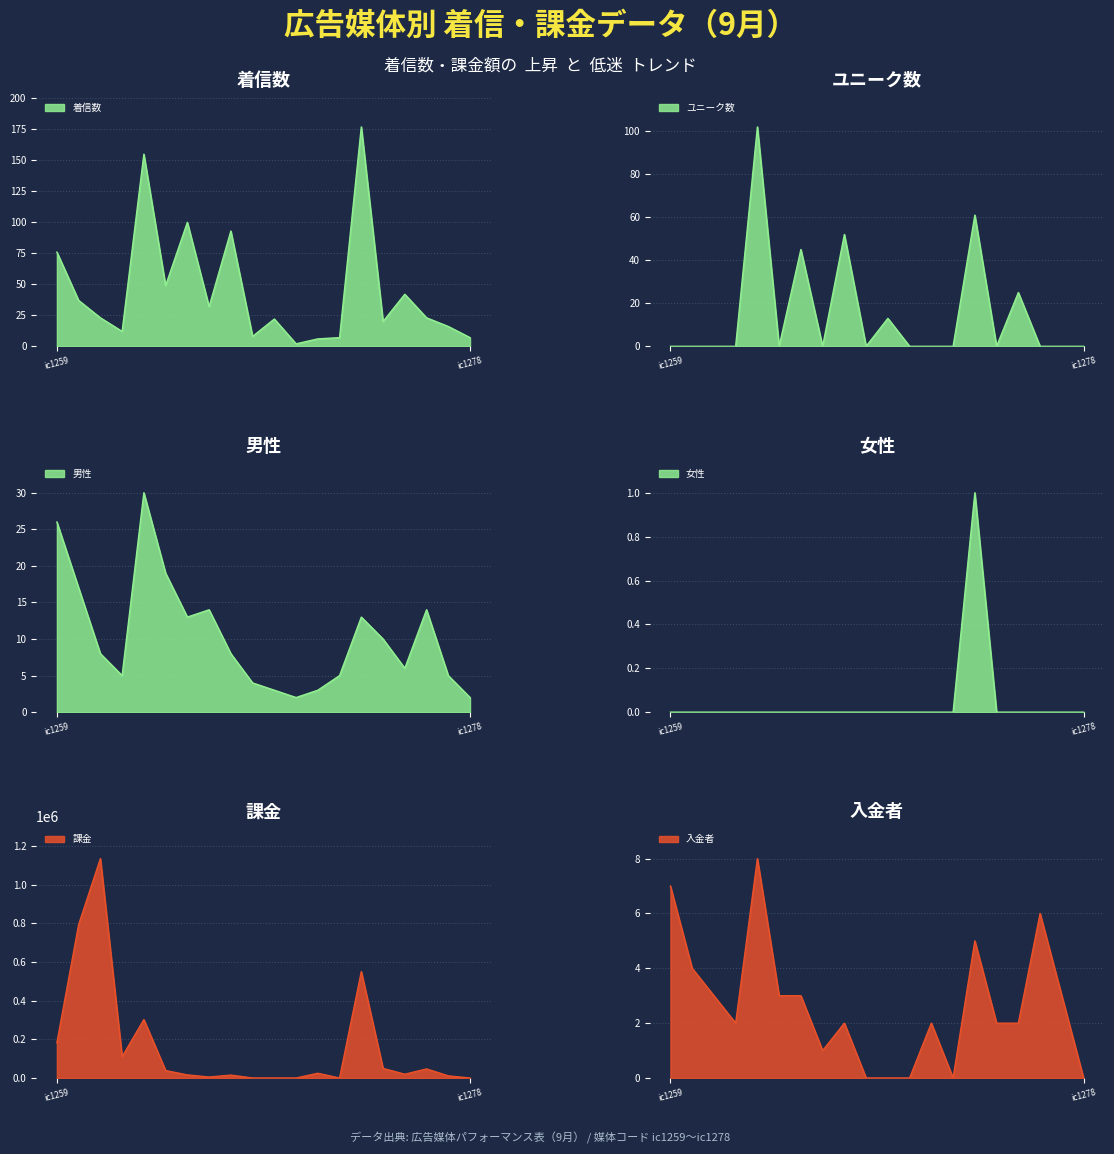

What is the total value across all series at ic1275?

19575